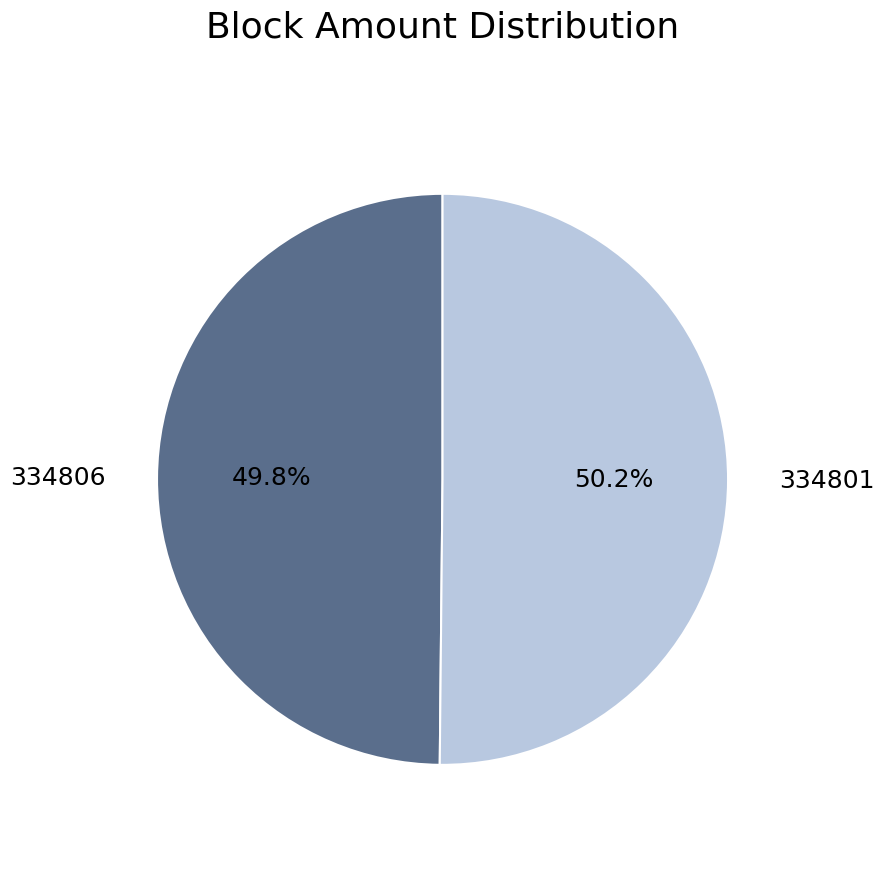

True or false: 334806 accounts for 42% of the total.

False